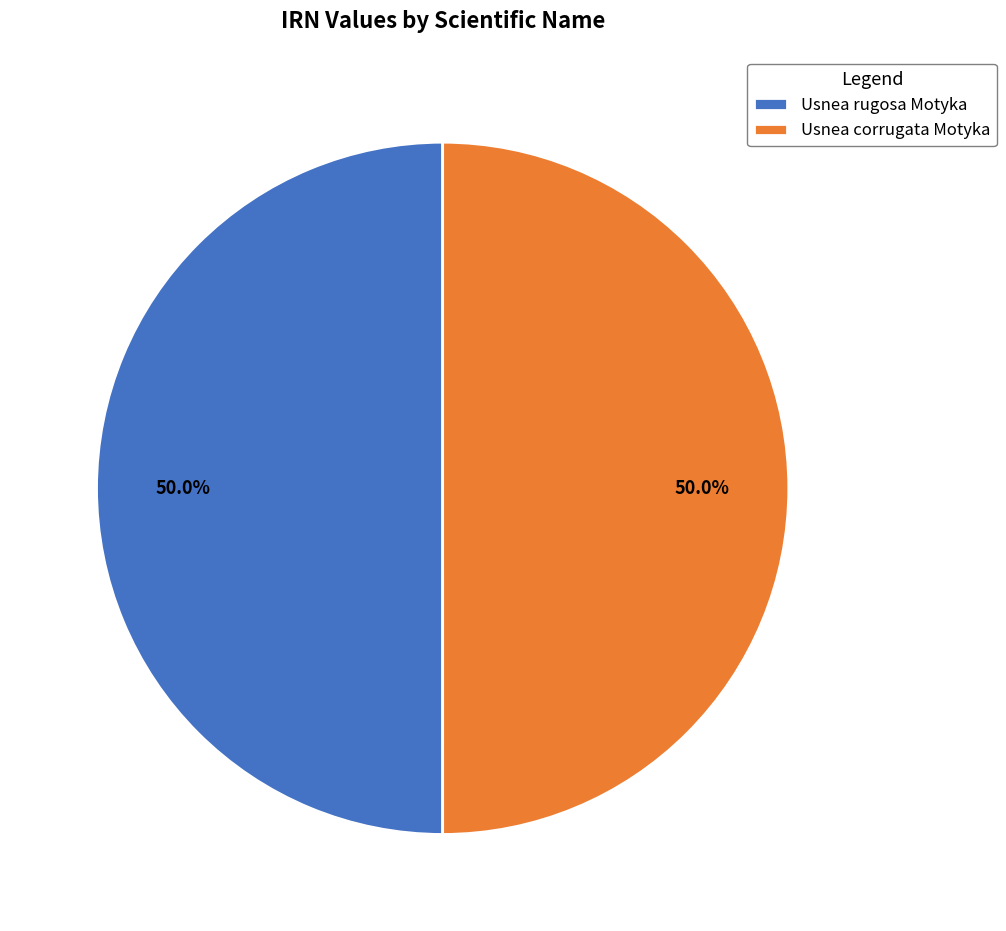

What is the ratio of the value at Usnea corrugata Motyka to the value at Usnea rugosa Motyka?

1.0